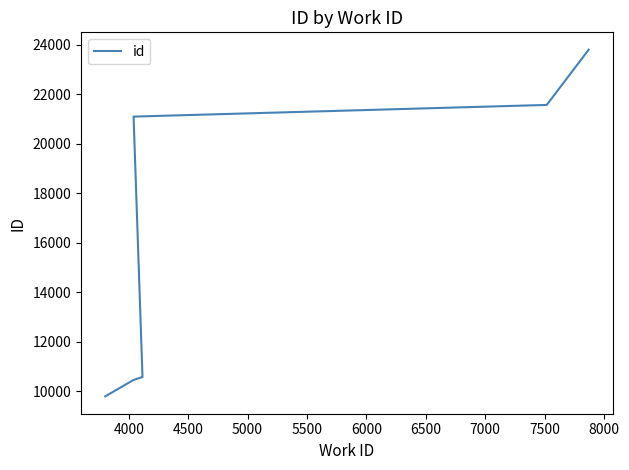

How many series are shown in this chart?

1